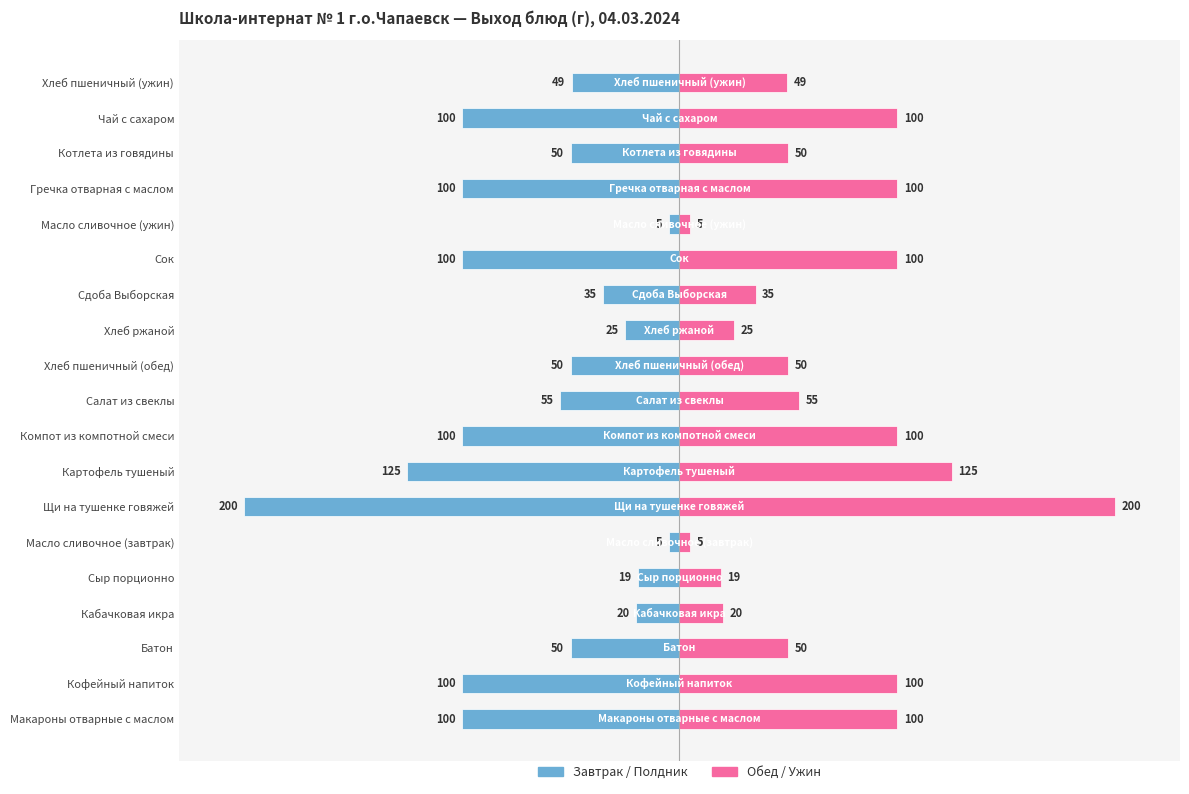

Between Масло сливочное (завтрак) and Хлеб ржаной, which series saw the biggest shift?

Завтрак / Полдник